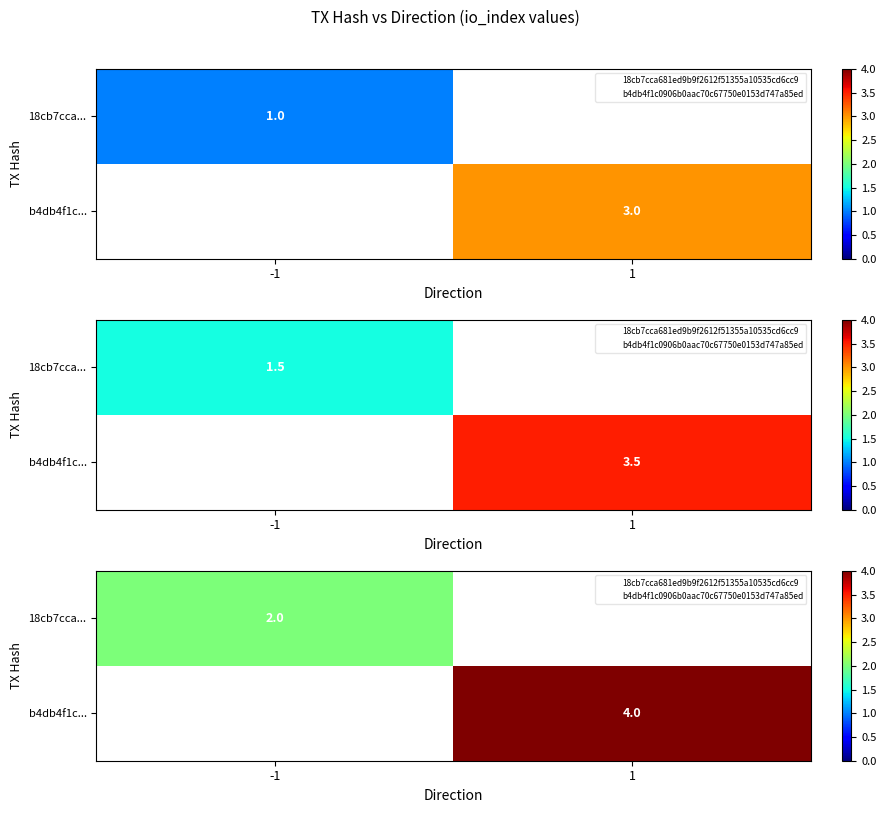

The value of 18cb7cca... at -1 is 1.4. True or false?

False